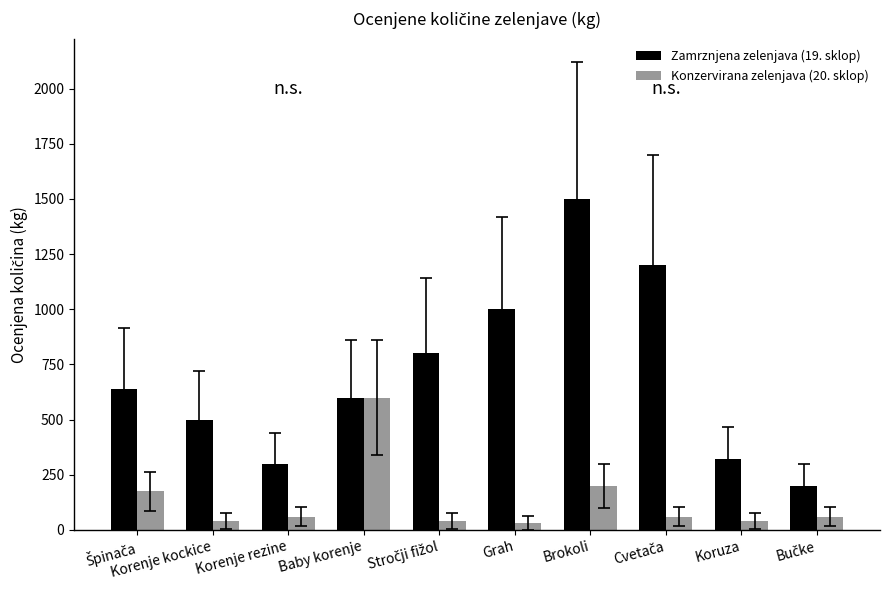

List the series in order of their peak value, lowest first.

Konzervirana zelenjava (20. sklop), Zamrznjena zelenjava (19. sklop)